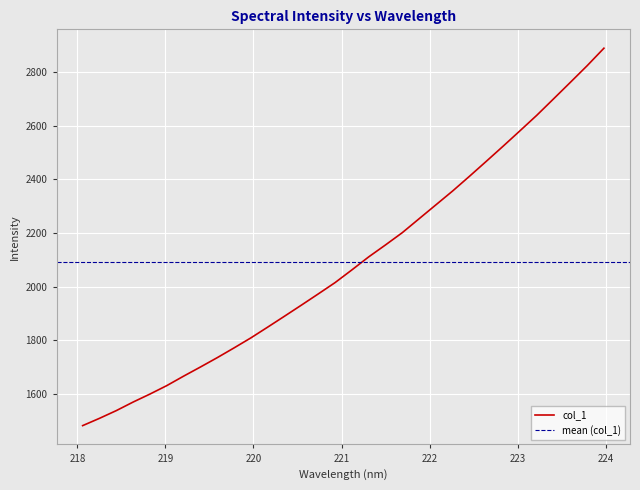

What is the sum of all values?

66910.2